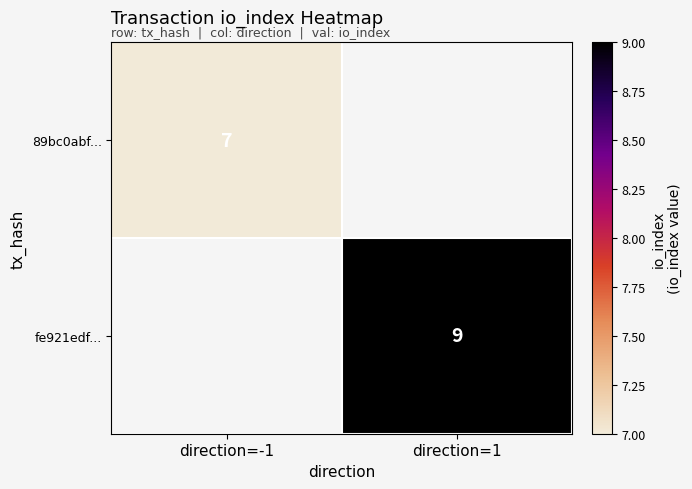

True or false: 89bc0abf... has a value of 7 at direction=-1.

True